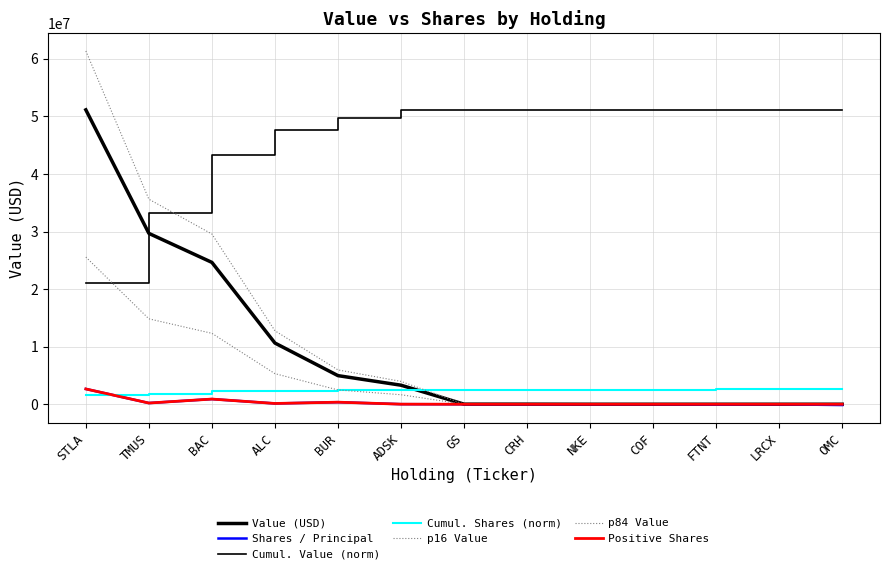

True or false: Shares / Principal has a value of 55318 at ALC.

False